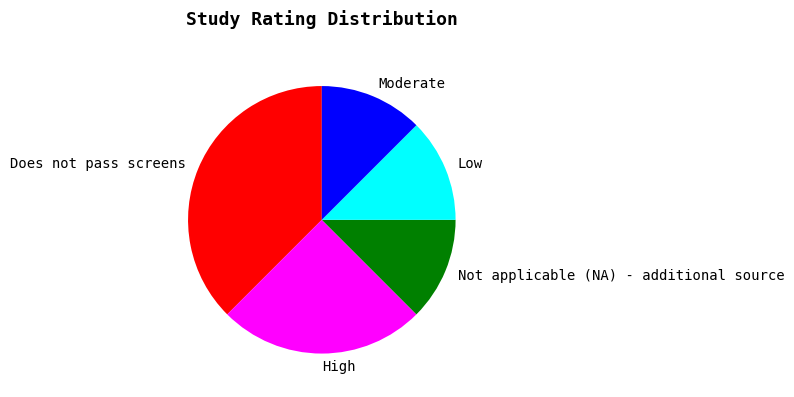

Do High and Not applicable (NA) - additional source together represent more than half of the pie?

No